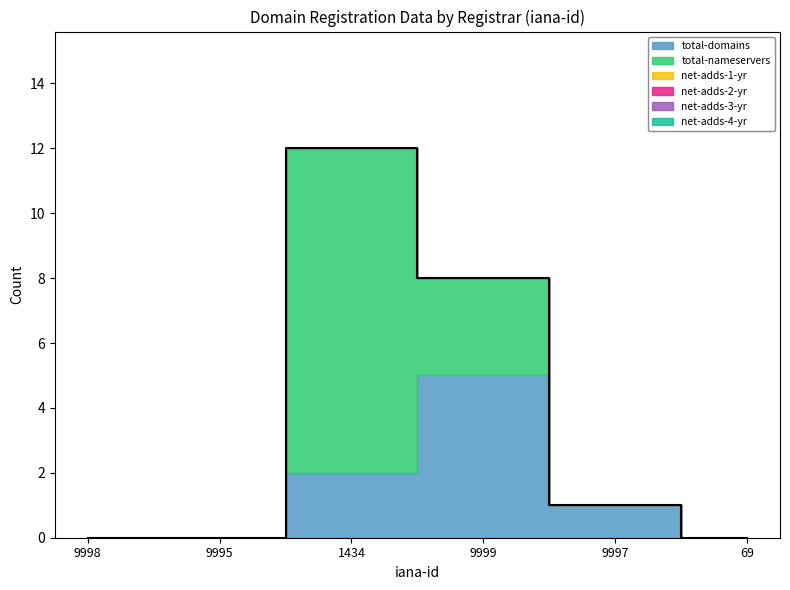

Reading right to left, what are all the values shown in this chart?

total-domains: 69=0	9997=1	9999=5	1434=2	9995=0	9998=0
total-nameservers: 69=0	9997=0	9999=3	1434=10	9995=0	9998=0
net-adds-1-yr: 69=0	9997=0	9999=0	1434=0	9995=0	9998=0
net-adds-2-yr: 69=0	9997=0	9999=0	1434=0	9995=0	9998=0
net-adds-3-yr: 69=0	9997=0	9999=0	1434=0	9995=0	9998=0
net-adds-4-yr: 69=0	9997=0	9999=0	1434=0	9995=0	9998=0